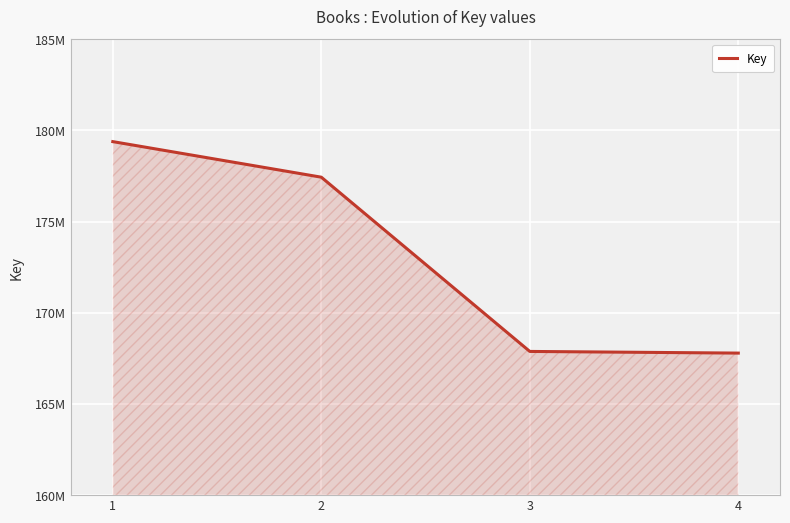

Does the chart display data point markers on the line(s)?

No